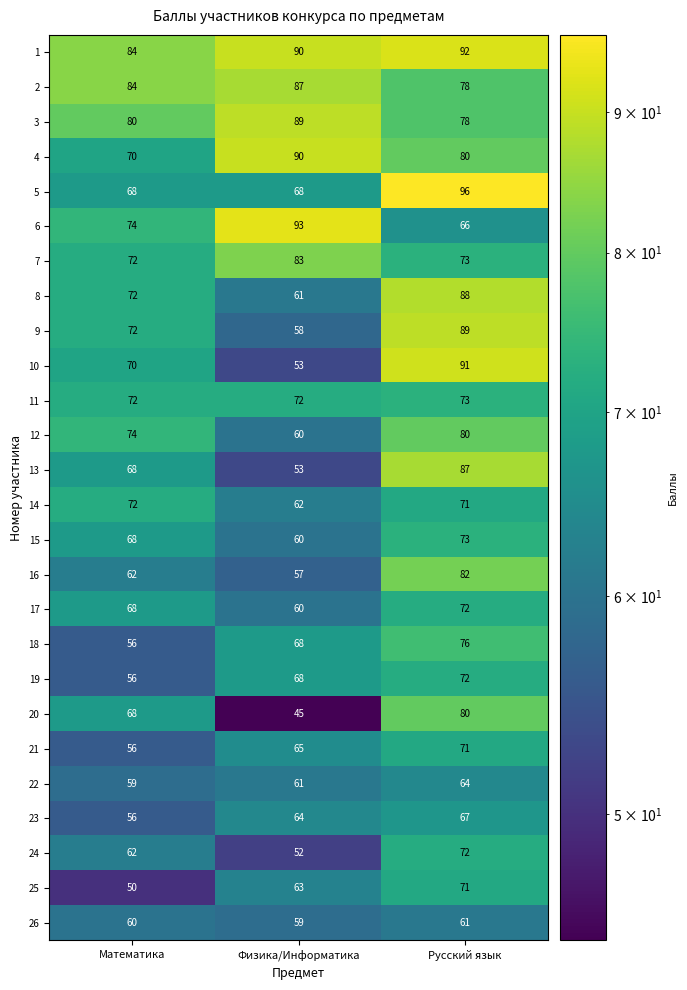

The 19 series shows 72 at Русский язык. True or false?

True